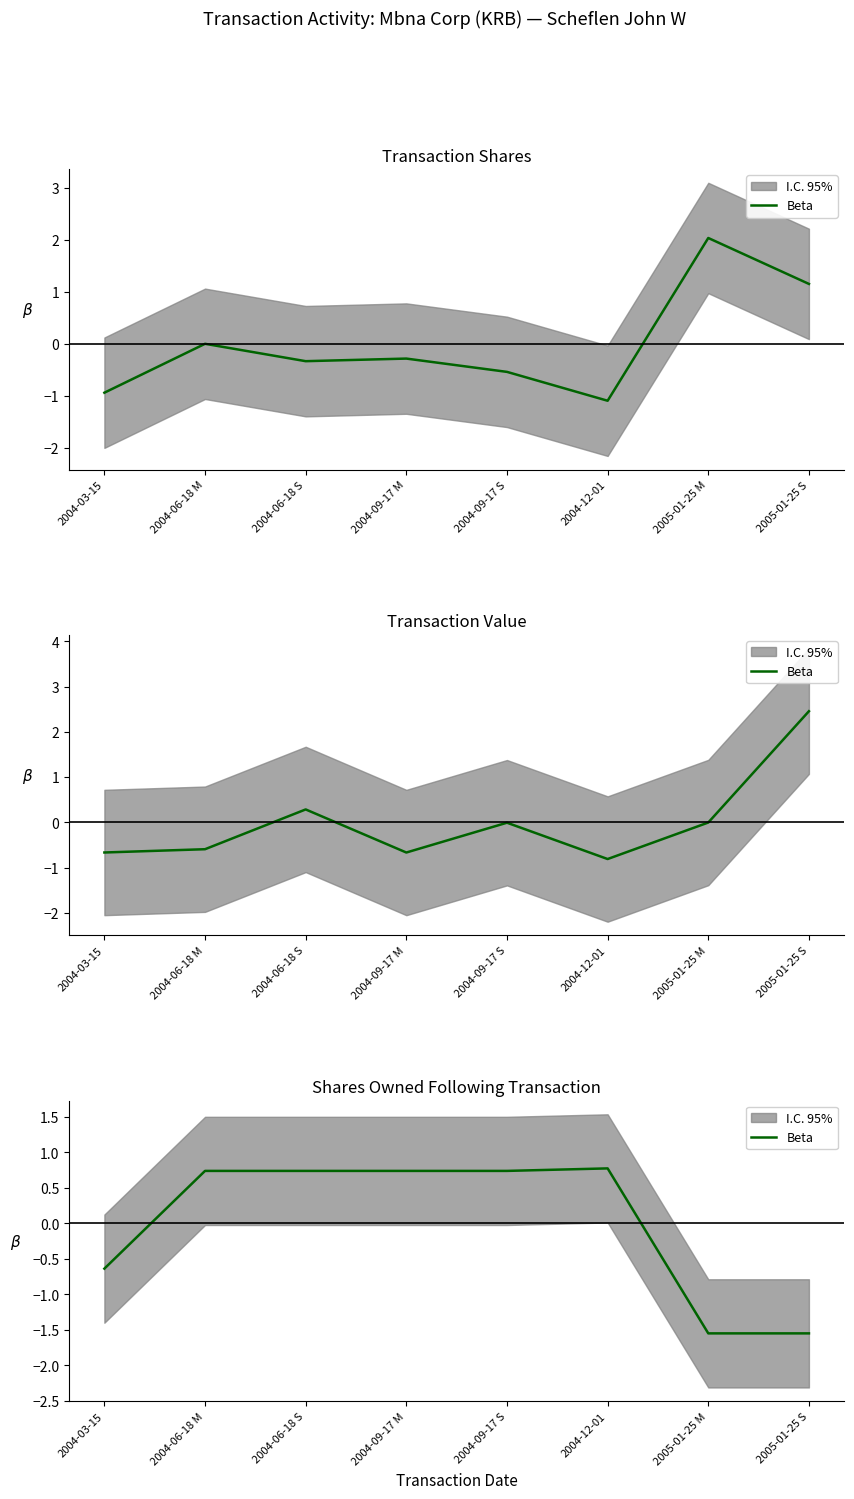

Which category has the lowest value across all series?

2005-01-25 M